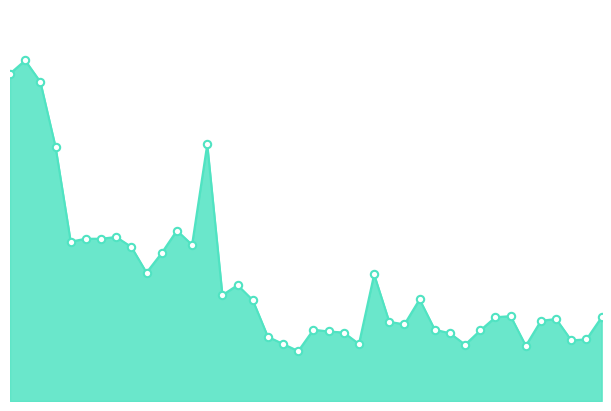

Does the chart have visible grid lines?

No